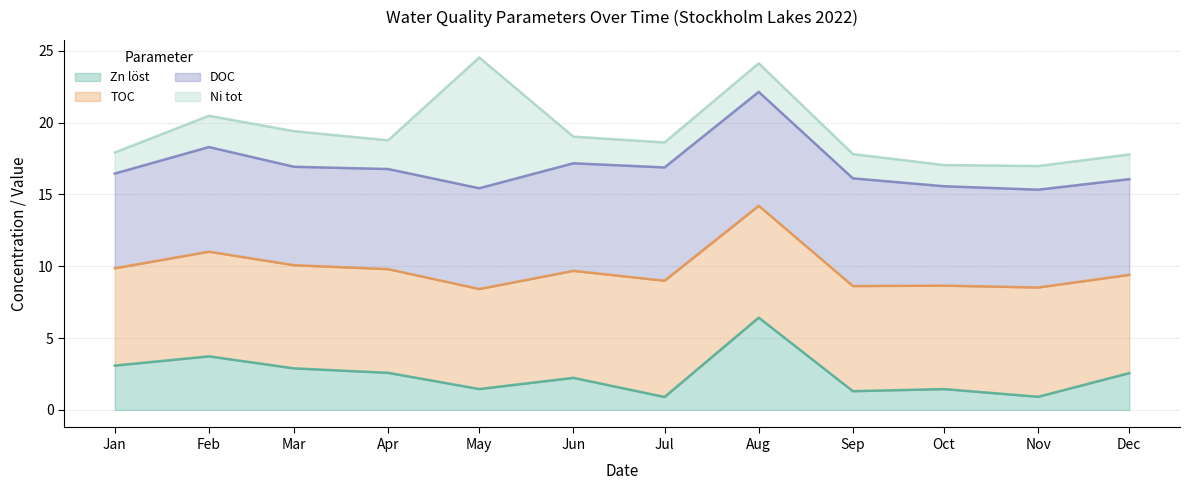

What is the total value across all series at Nov?

17.0